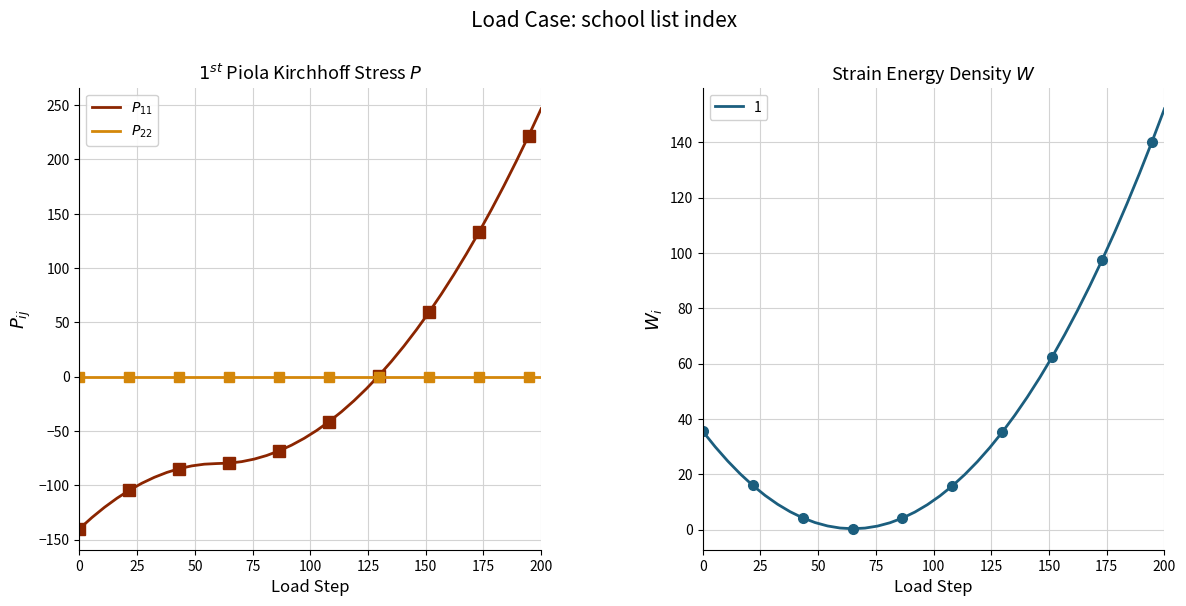

After their last crossing, which series has the higher values: $P_{22}$ or $P_{11}$?

$P_{11}$